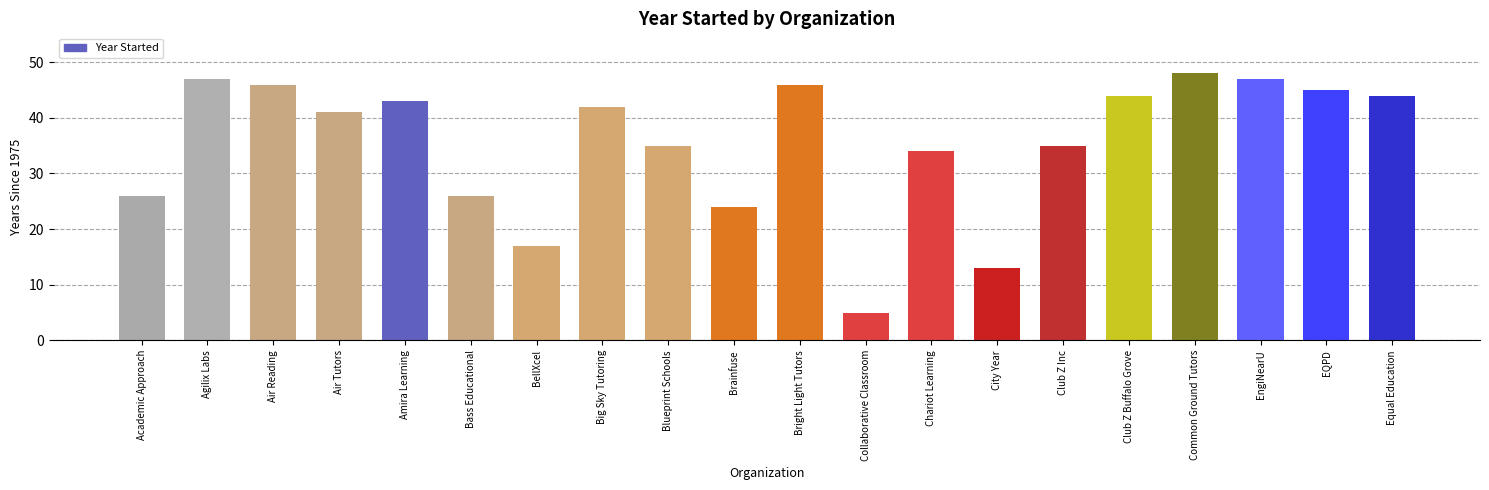

Are the bars horizontal?

No